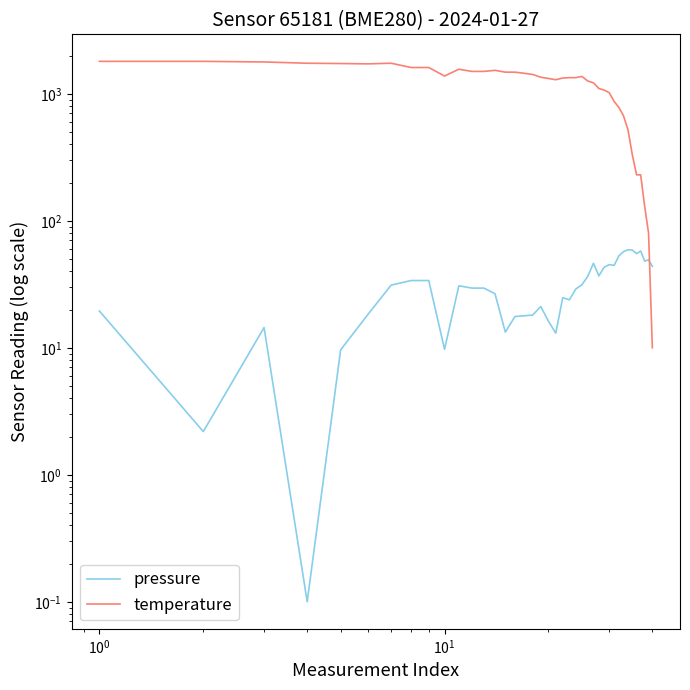

The value of temperature at 13 is 770.5. True or false?

False